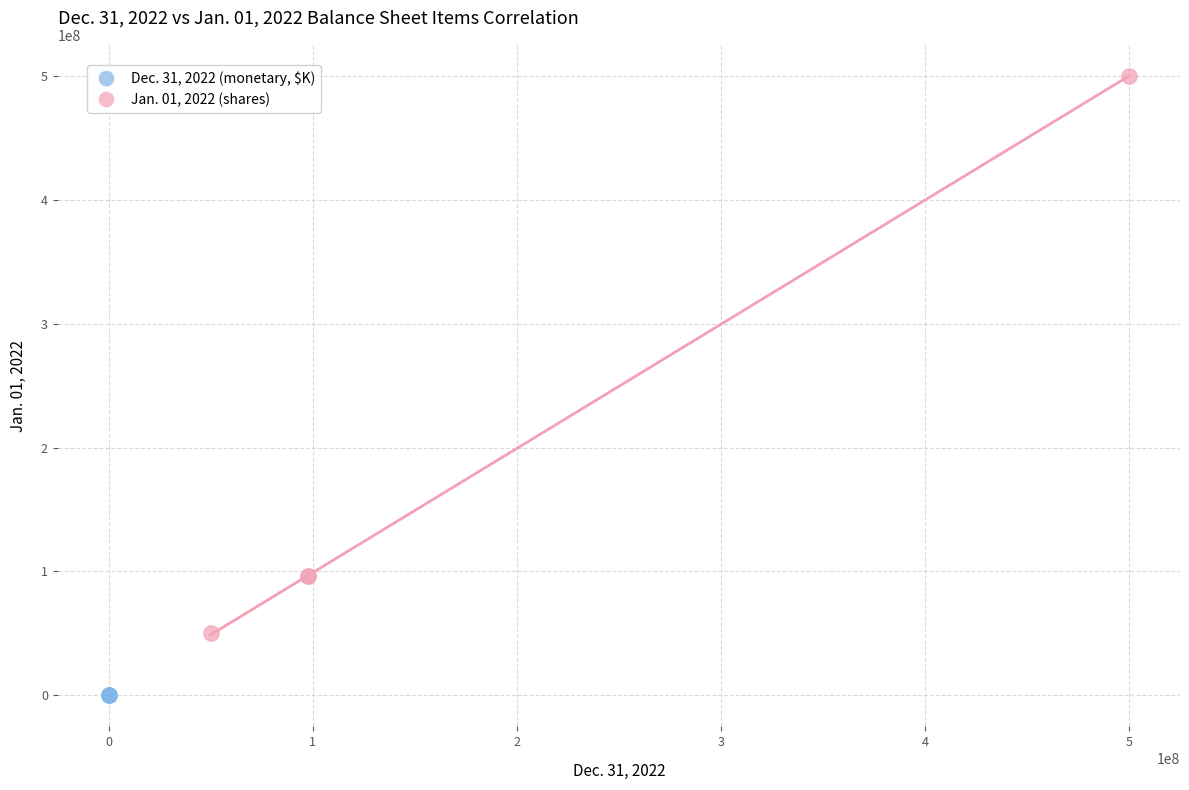

What are all the series names shown in the legend?

Dec. 31, 2022 (monetary, $K), Jan. 01, 2022 (shares)